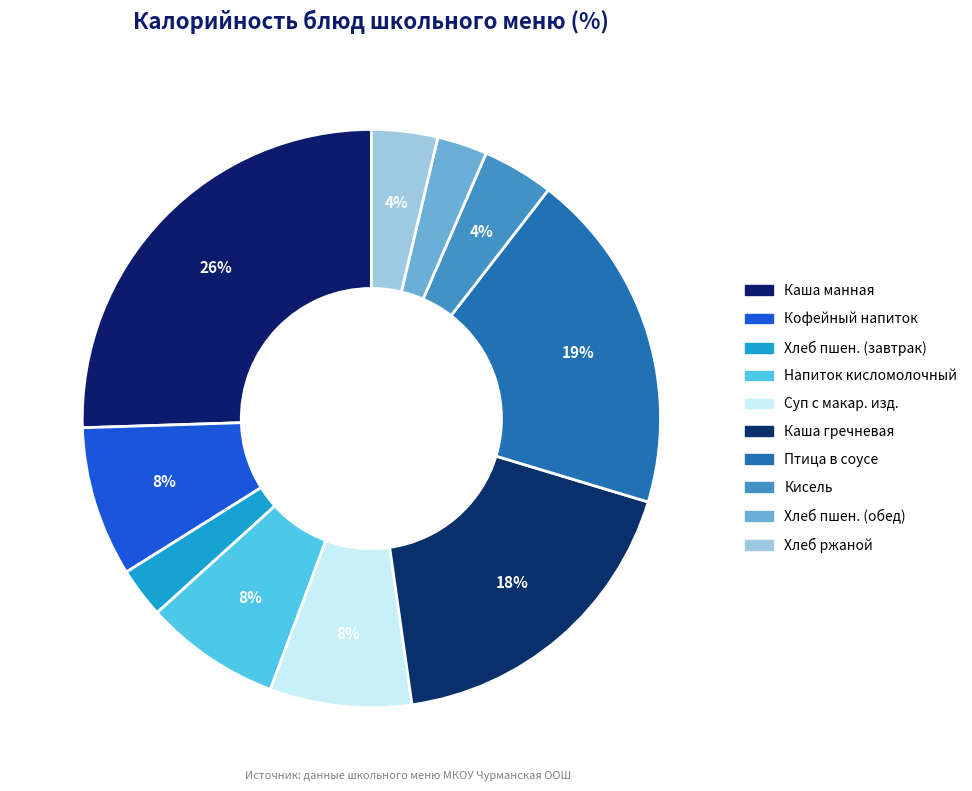

Count the number of slices in the pie.

10